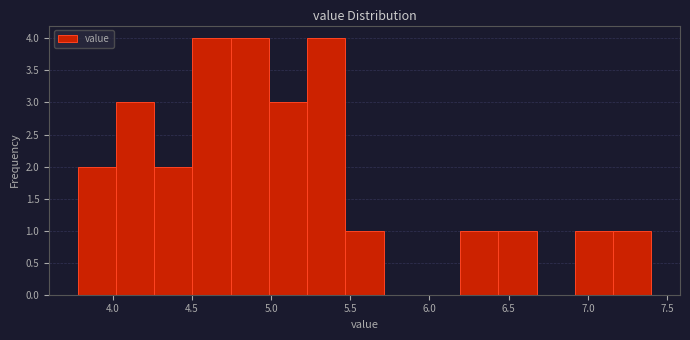

How tall is the bar that spans 5.25 to 5.45 on the x-axis? Neither the bar edges nor the heights are printed on the chart, so give them approximately, as read against the axes.

4